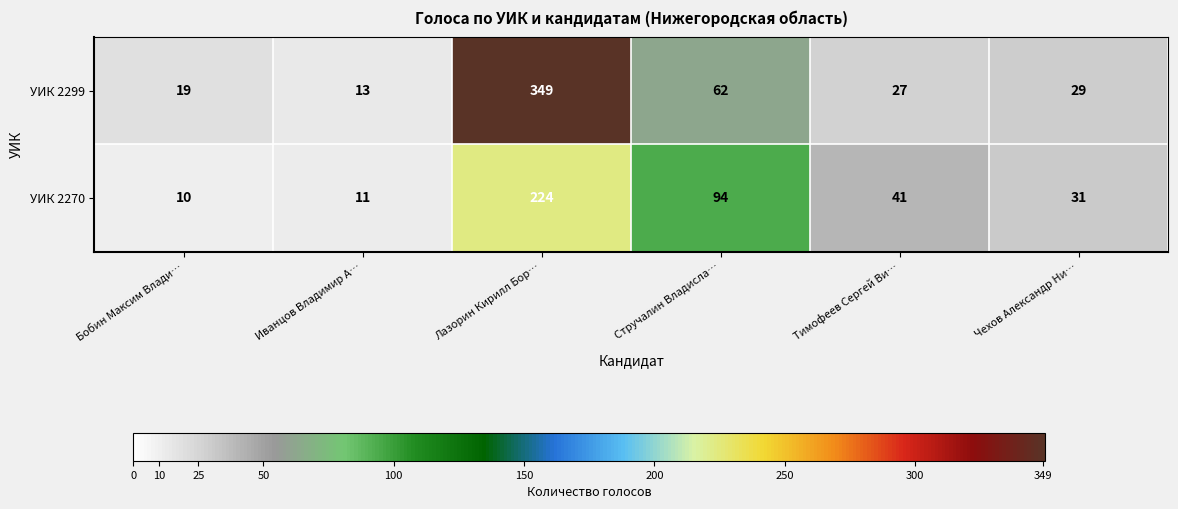

Rank the series at Тимофеев Сергей Ви… from highest to lowest value.

УИК 2270, УИК 2299